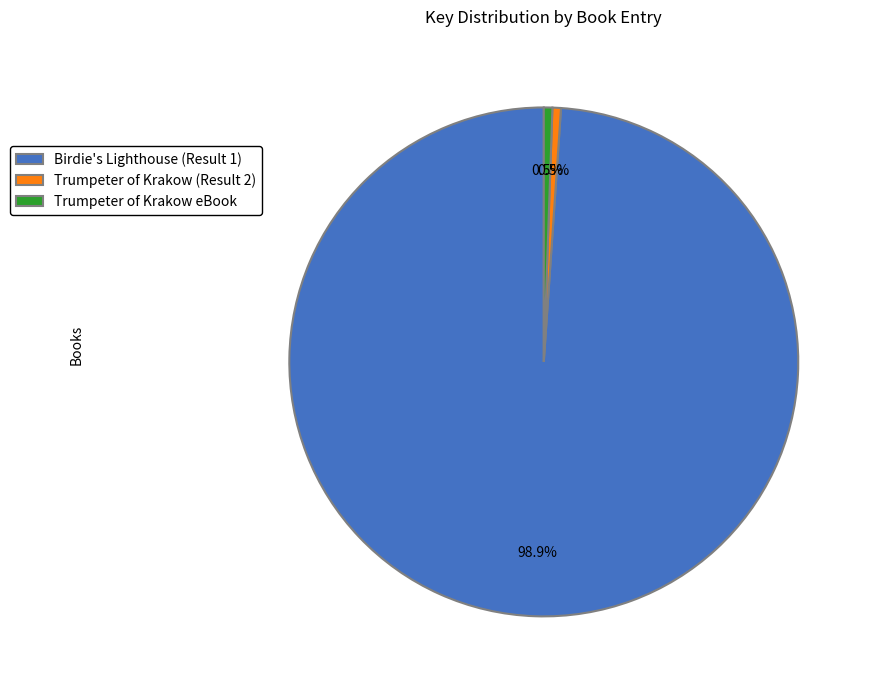

Combined, what portion of the pie is Birdie's Lighthouse (Result 1) and Trumpeter of Krakow (Result 2)?

99.5%